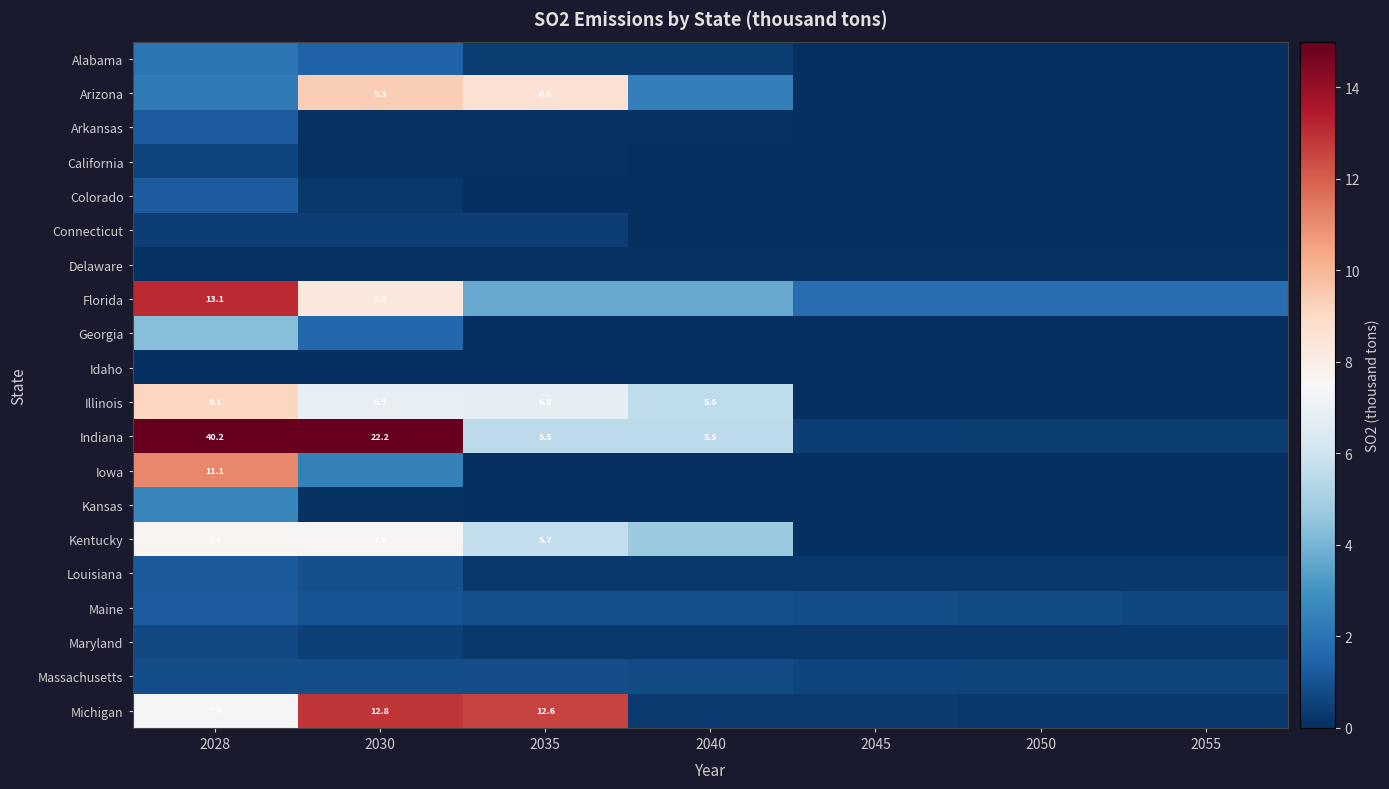

True or false: Kansas has a value of -1.5 at 2045.

False